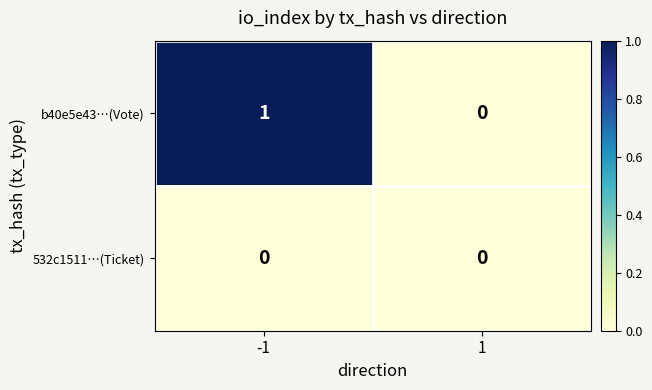

Reading left to right, transcribe all the data shown in this chart.

b40e5e43…(Vote): 1	0
532c1511…(Ticket): 0	0